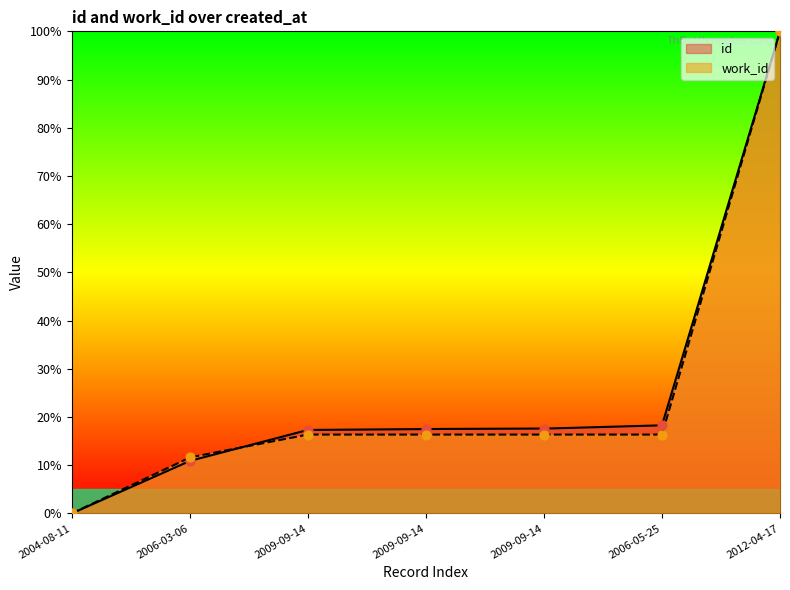

What is the total value across all series at 2009-09-14?

33.7